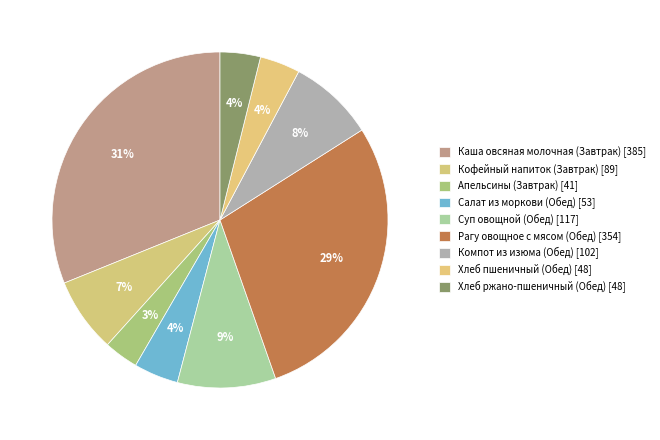

What is the ratio of the value at Хлеб ржано-пшеничный (Обед) to the value at Хлеб пшеничный (Обед)?

1.0